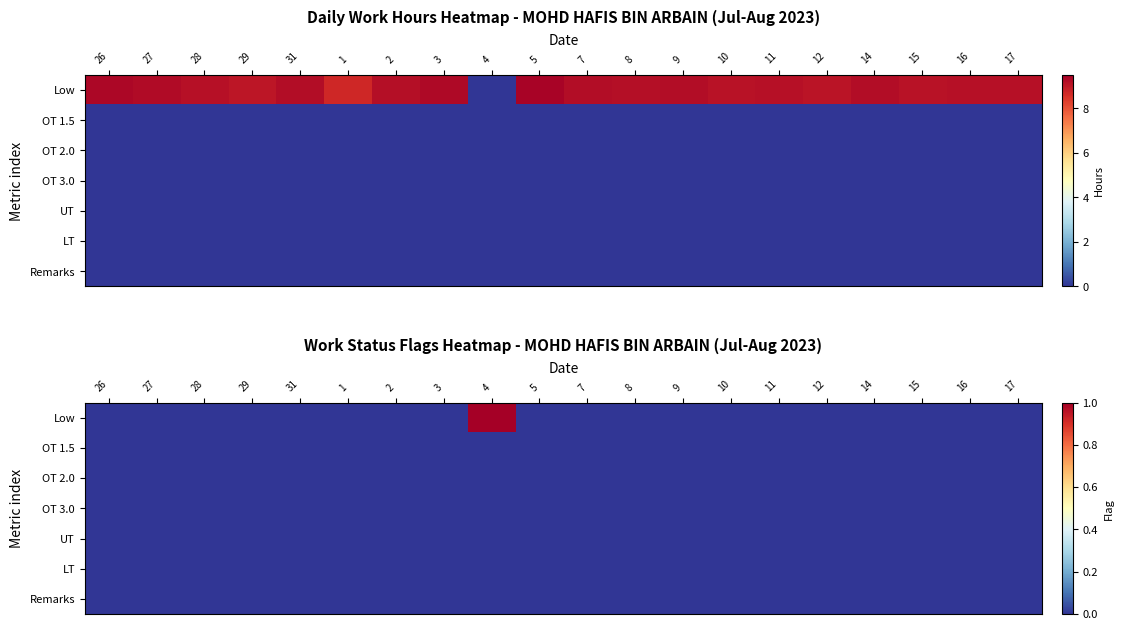

How many distinct data groups are displayed?

7